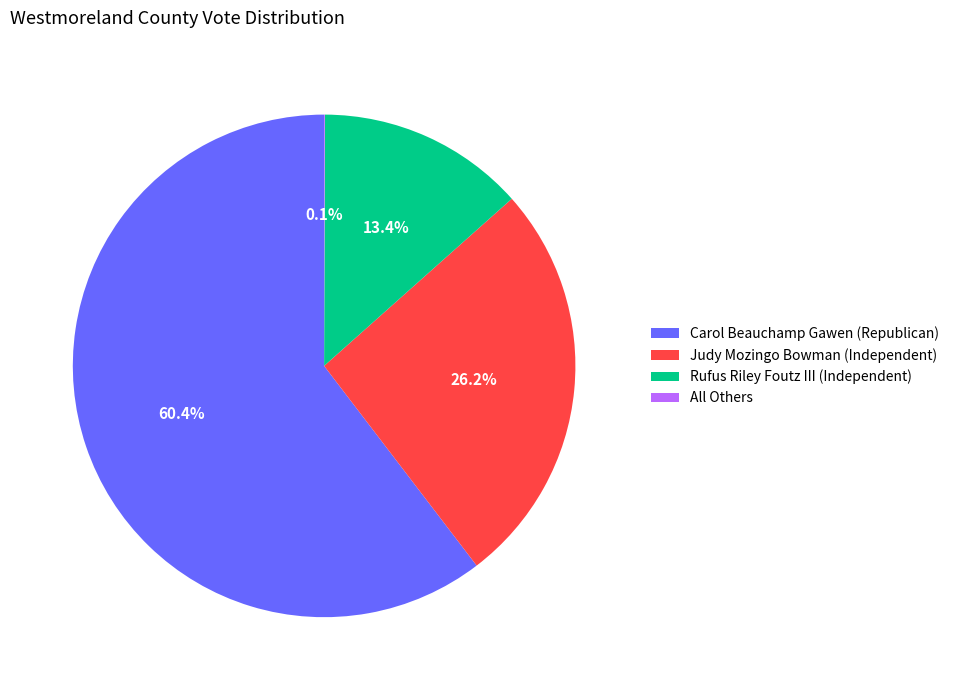

Which has a higher value, Carol Beauchamp Gawen (Republican) or Judy Mozingo Bowman (Independent)?

Carol Beauchamp Gawen (Republican)